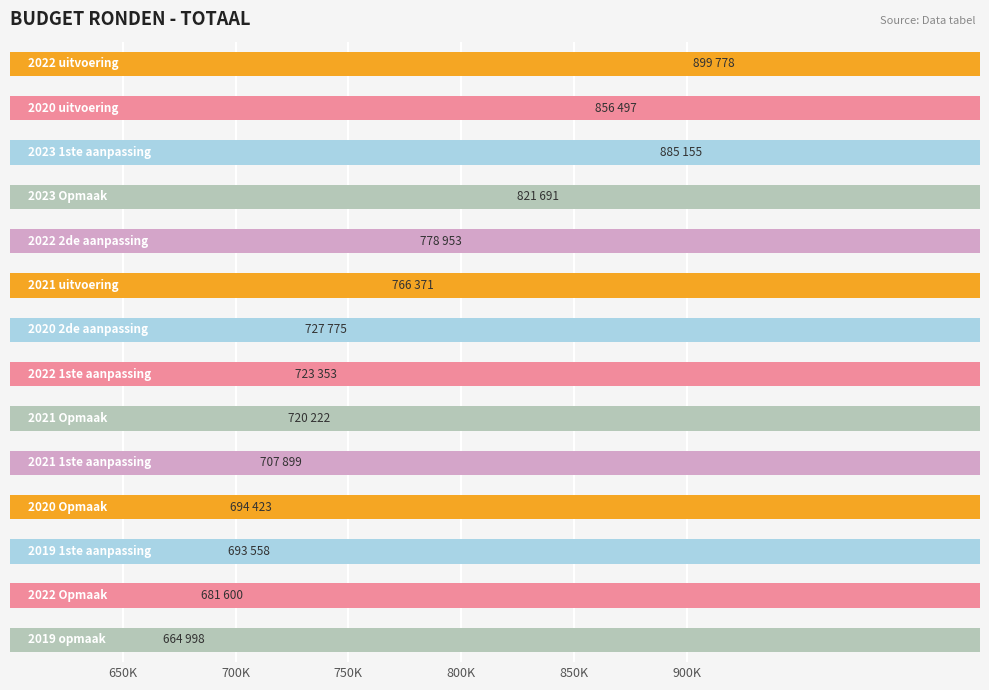

What is the approximate value at 7, to the nearest 10?

723350